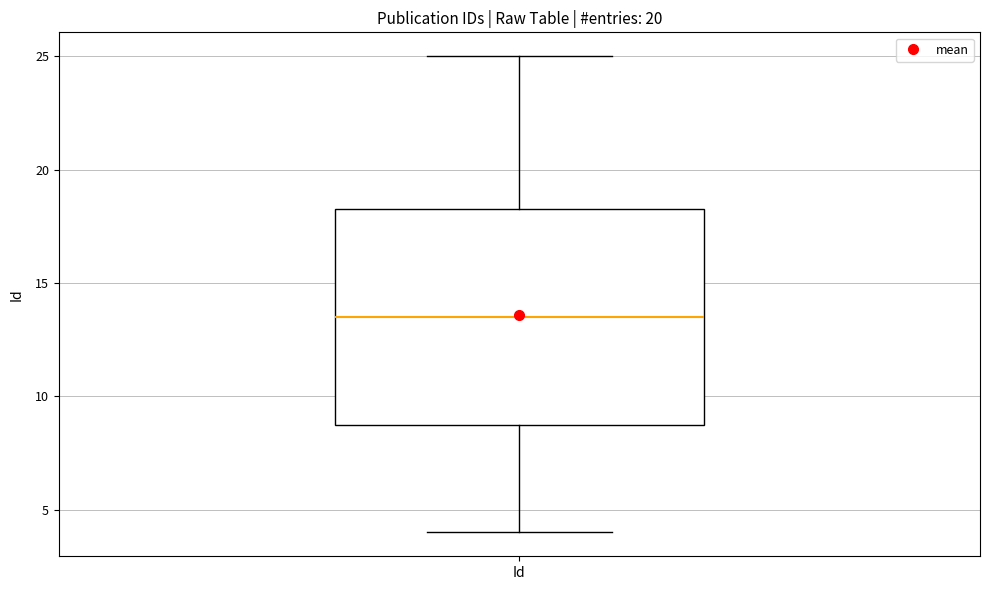

Transcribe this box plot: give where the median line is, the range the box spans, and where the two whiskers end, as read against the y-axis. The values are not printed on the chart, so give them approximately, as read against the axis.

median 13.5, box 9.0 to 18.5, whiskers 4.0 to 25.0